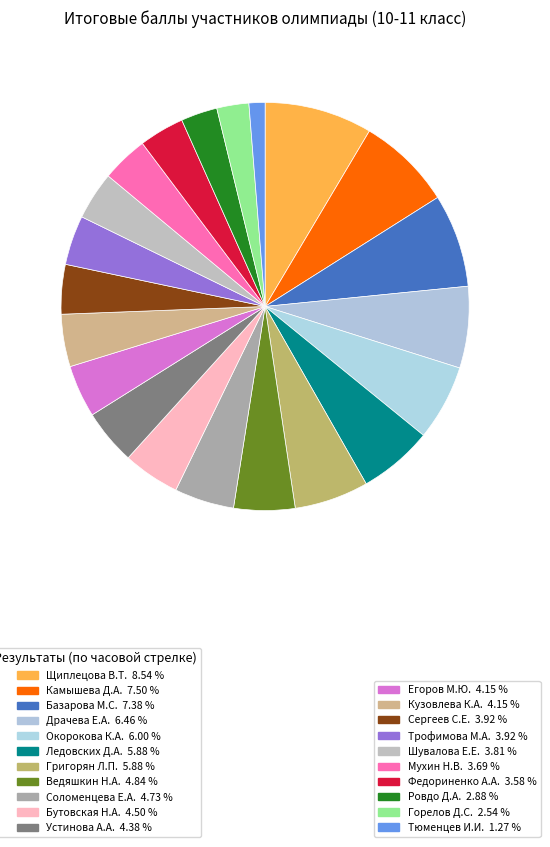

How many slices are in this pie chart?

21